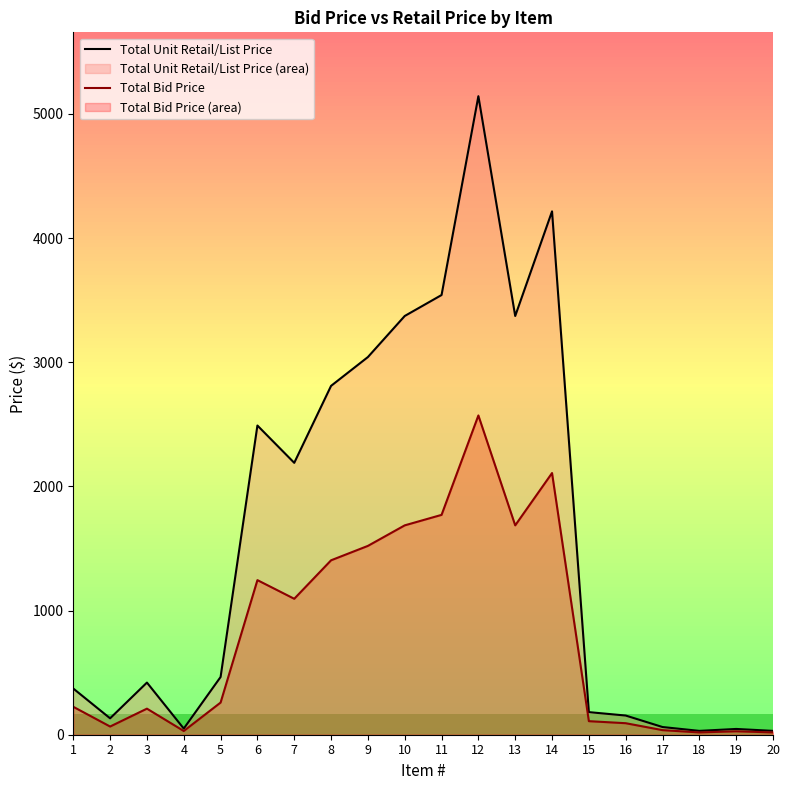

Reading left to right, extract all data points from this chart.

Total Unit Retail/List Price: 372.0	132.0	420.0	49.6	465.0	2490.5	2190.0	2810.0	3042.0	3372.8	3541.6	5143.2	3372.8	4215.6	182.0	154.5	62.0	31.0	46.5	31.0
Total Bid Price: 225.0	66.0	210.0	30.0	259.0	1245.2	1095.0	1405.0	1521.0	1686.4	1770.8	2571.6	1686.4	2107.8	109.2	92.8	37.0	18.5	27.8	18.5